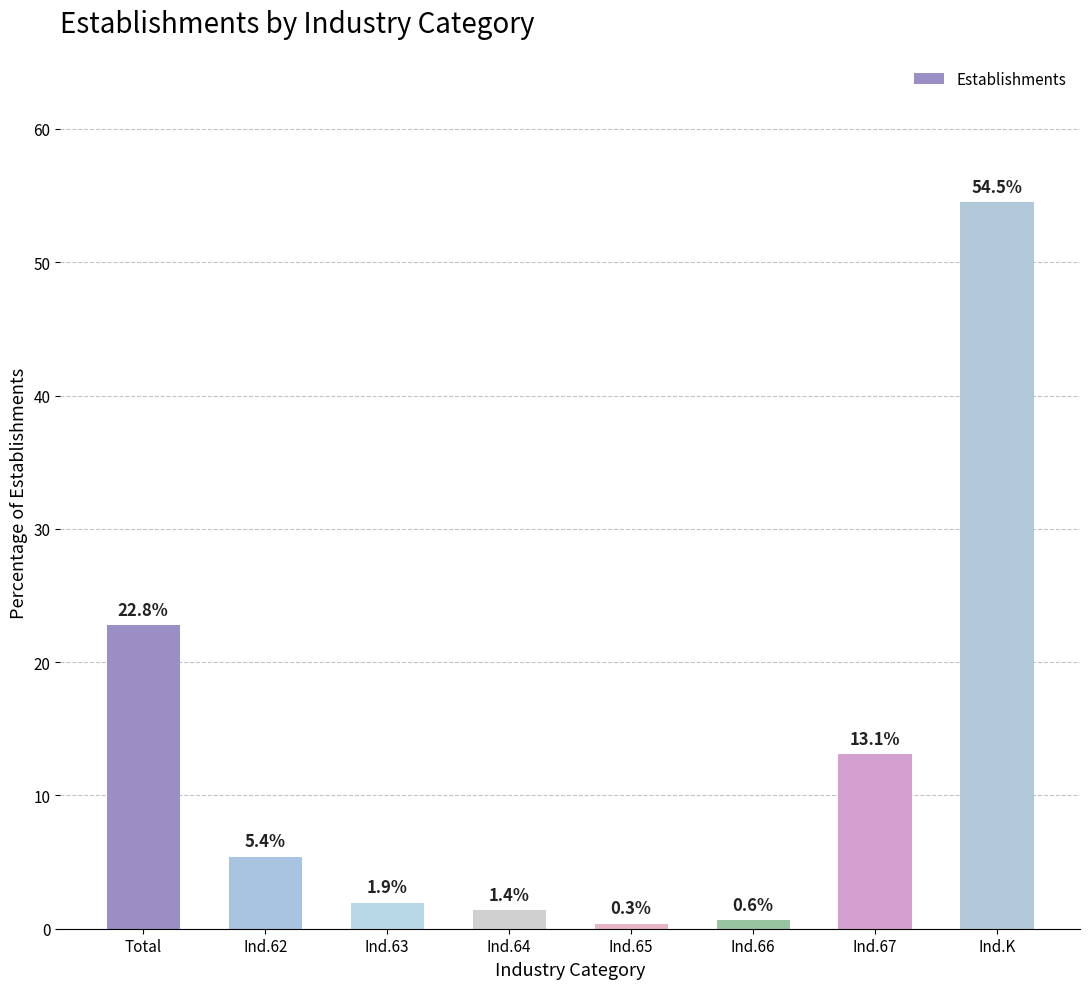

Is it true that the value at Ind.K is 96.1?

False